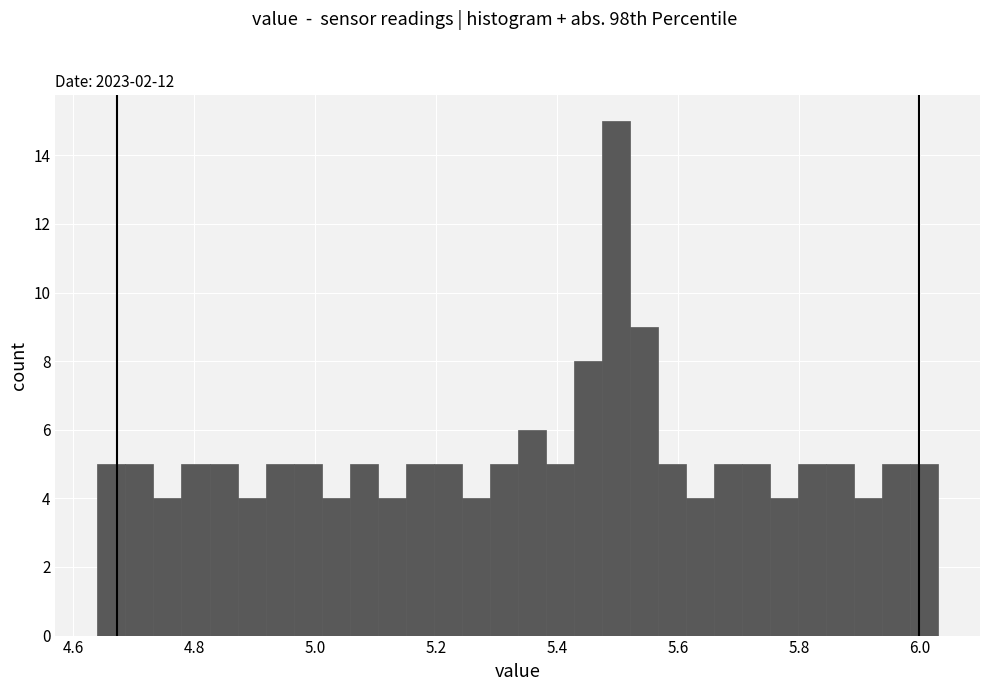

Around what value on the x-axis is the tallest bar? Give the approximate position of its centre, as read against the axis.

5.50